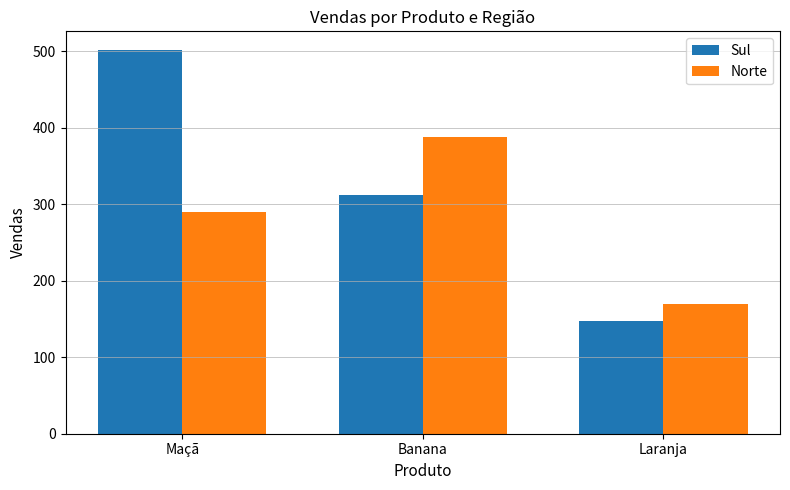

At which label is Sul closest to 324?

Banana